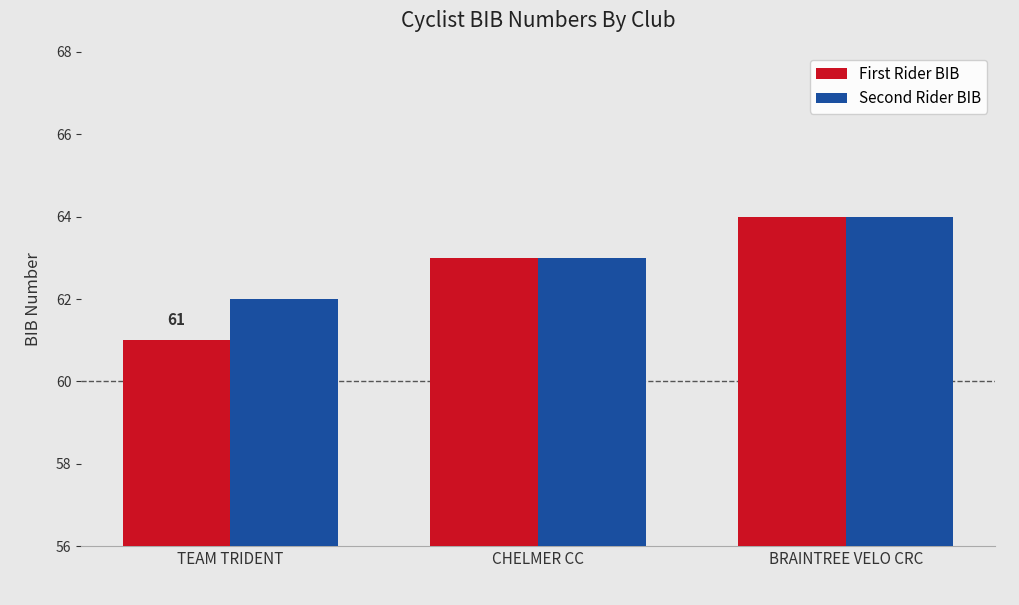

Reading left to right, extract all data points from this chart.

First Rider BIB: 61	63	64
Second Rider BIB: 62	63	64